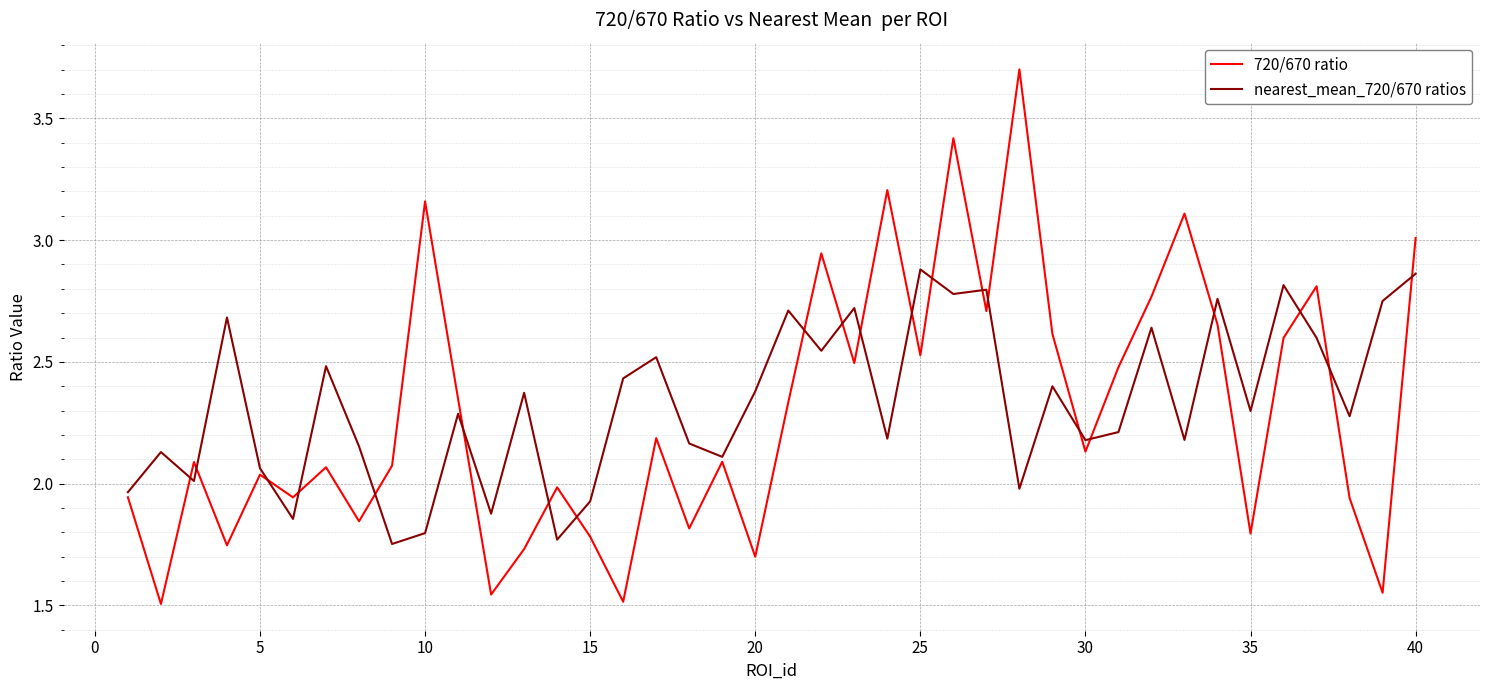

Rank the series by their maximum value, from highest to lowest.

720/670 ratio, nearest_mean_720/670 ratios